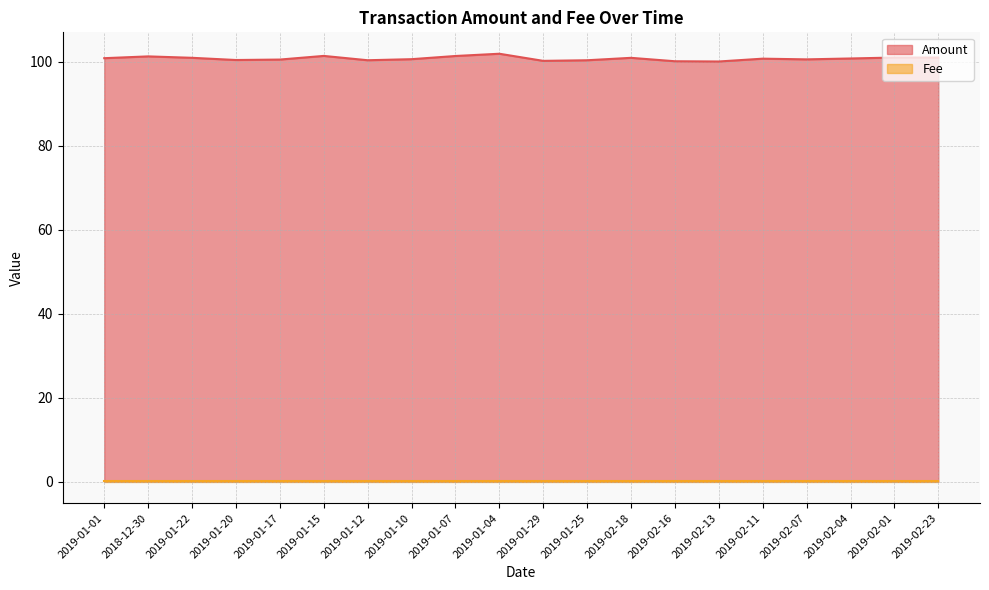

Which has a higher value, 2019-01-15 or 2019-02-13?

2019-01-15